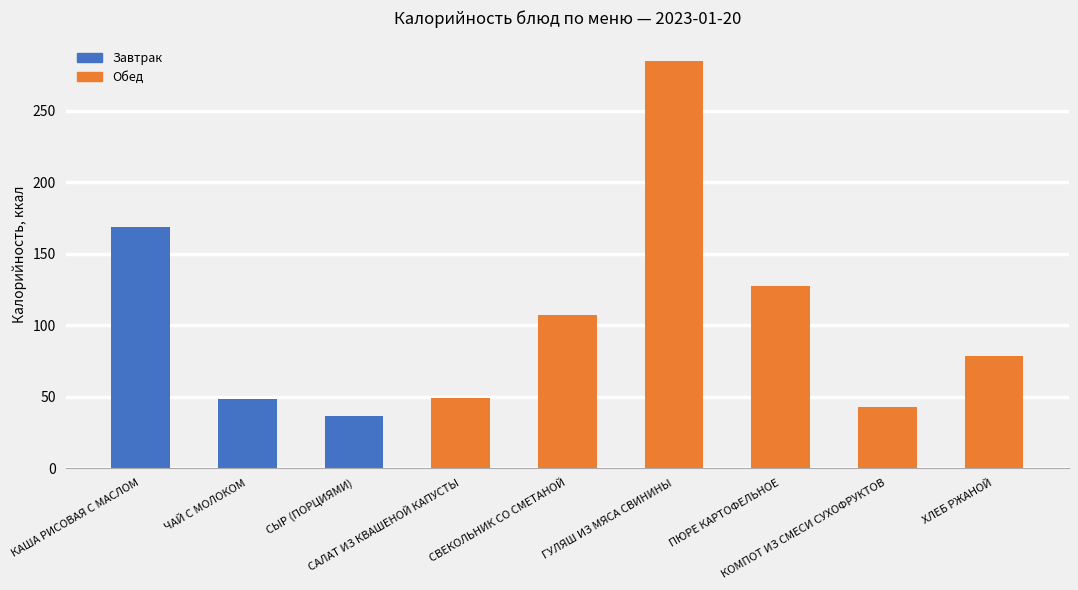

What is the smallest value displayed?

36.5